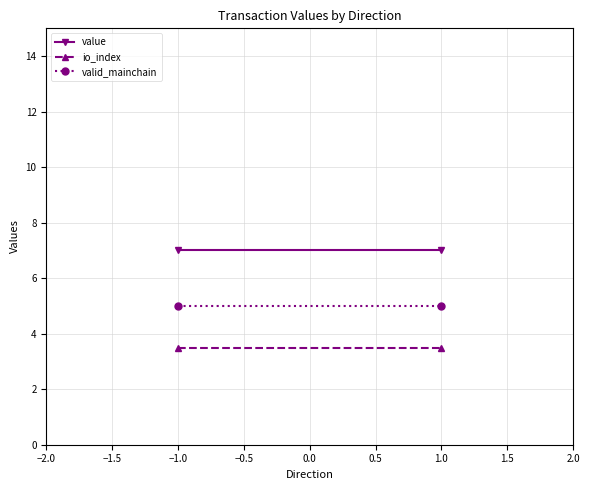

At how many categories does at least one series exceed 6?

2